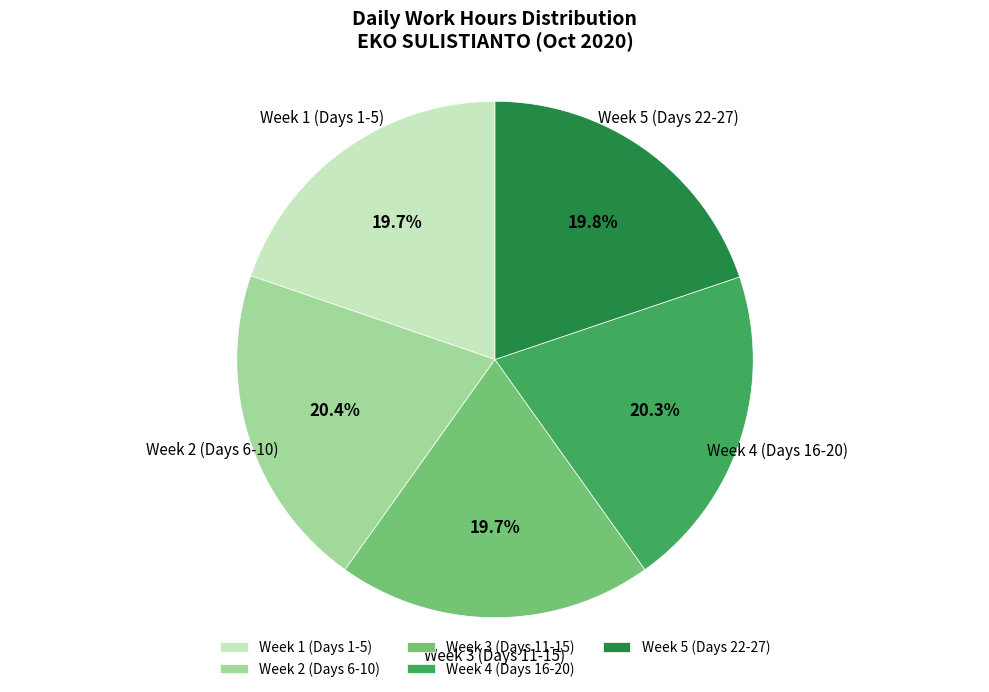

How many segments does this pie chart have?

5